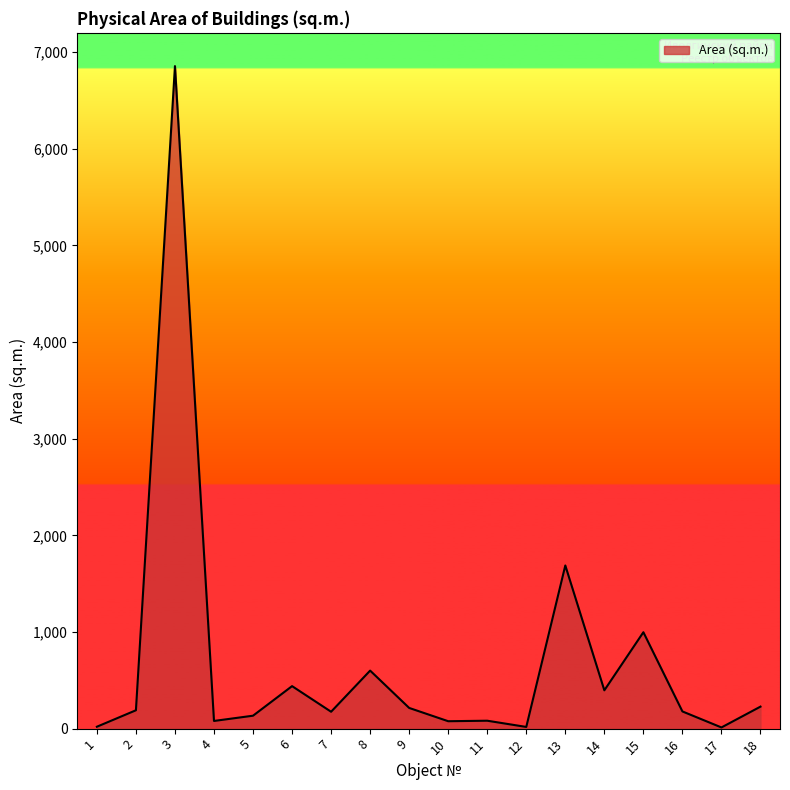

What is the difference between the second highest and minimum values?

1676.2